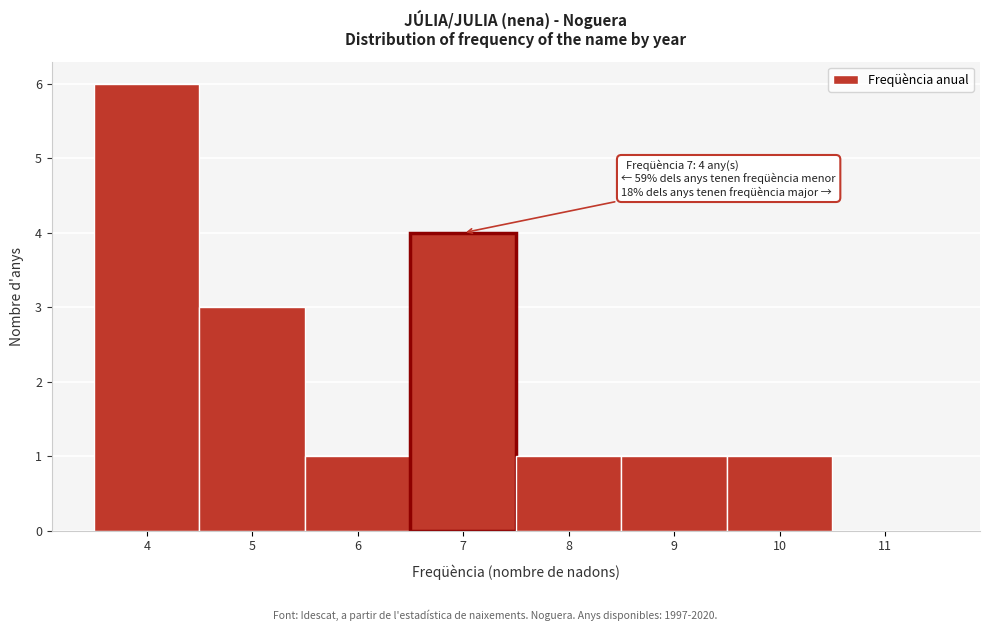

Which range on the x-axis has the tallest bar?

3.5 to 4.5